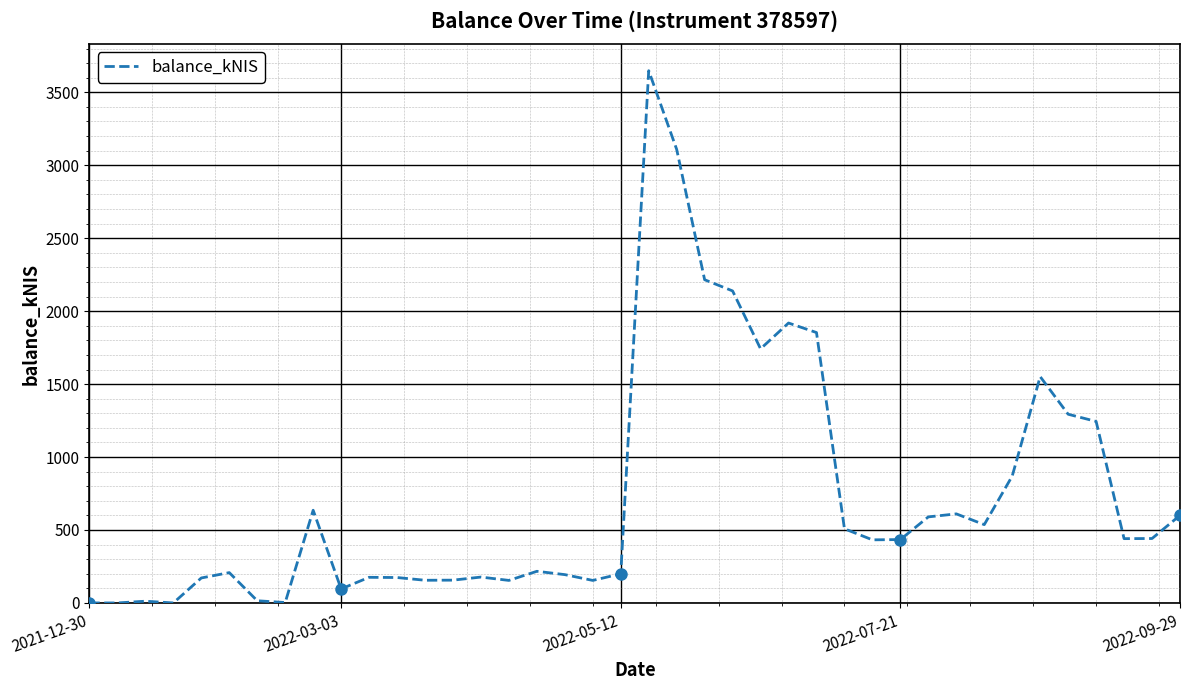

What is the greatest value displayed?

3648.0